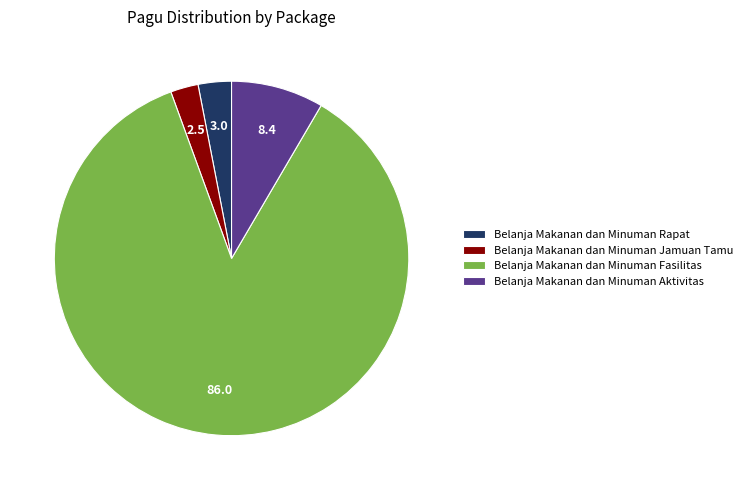

Combined, do Belanja Makanan dan Minuman Aktivitas and Belanja Makanan dan Minuman Jamuan Tamu account for over 50%?

No